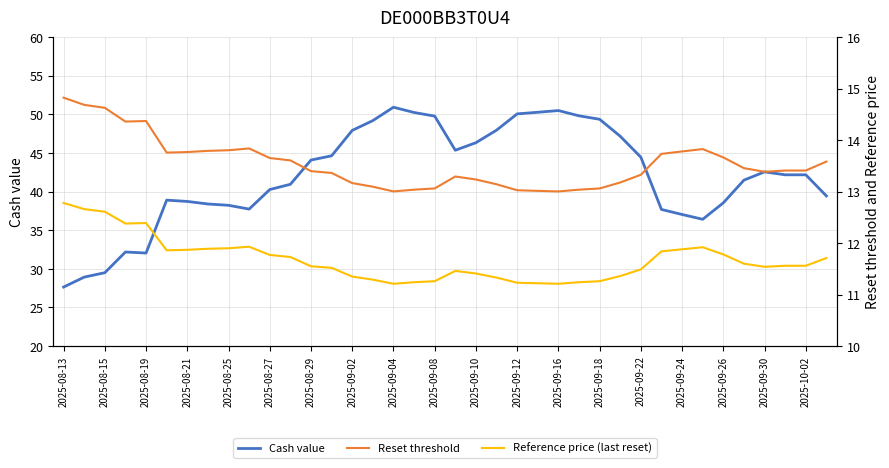

What is the highest value of the Cash value series?

50.9